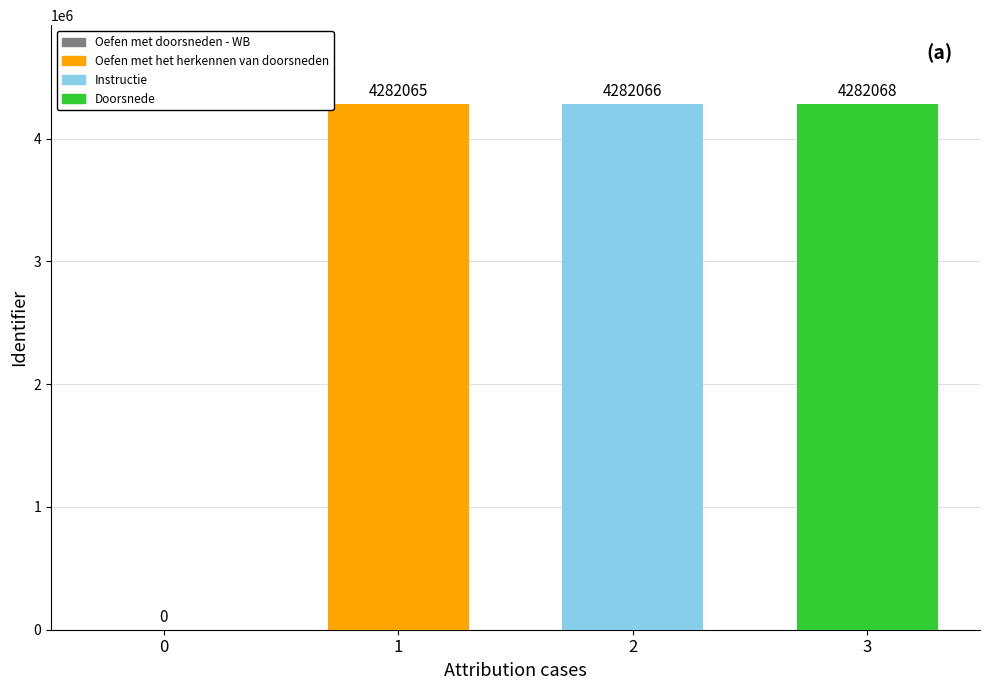

What is the label of the 3rd bar from the right?

Oefen met het herkennen van doorsneden